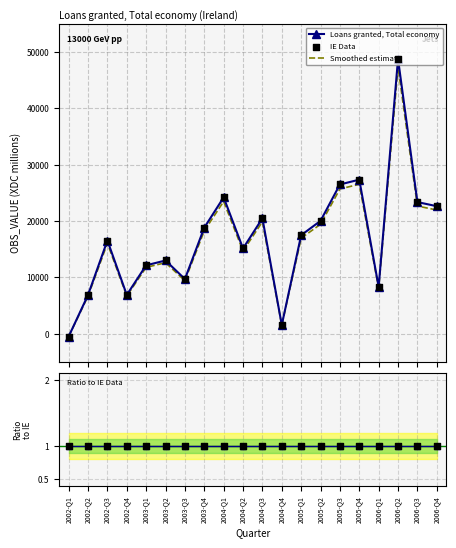

Which series contains the highest Y value?

Loans granted, Total economy